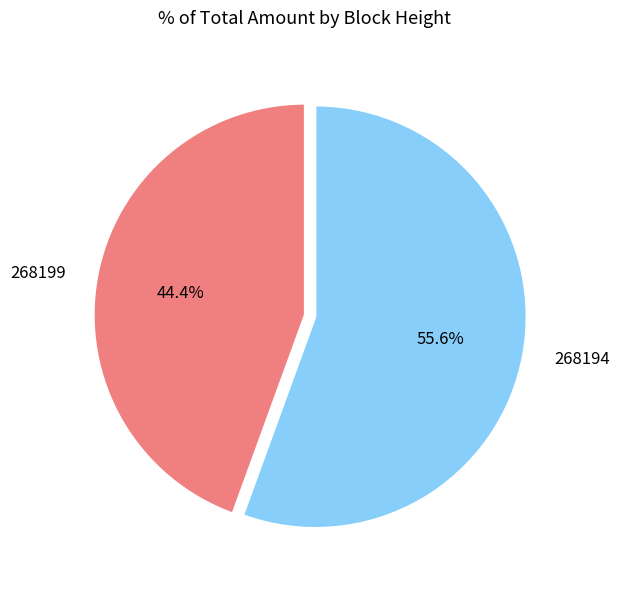

Which slice represents more than half of the pie?

268194